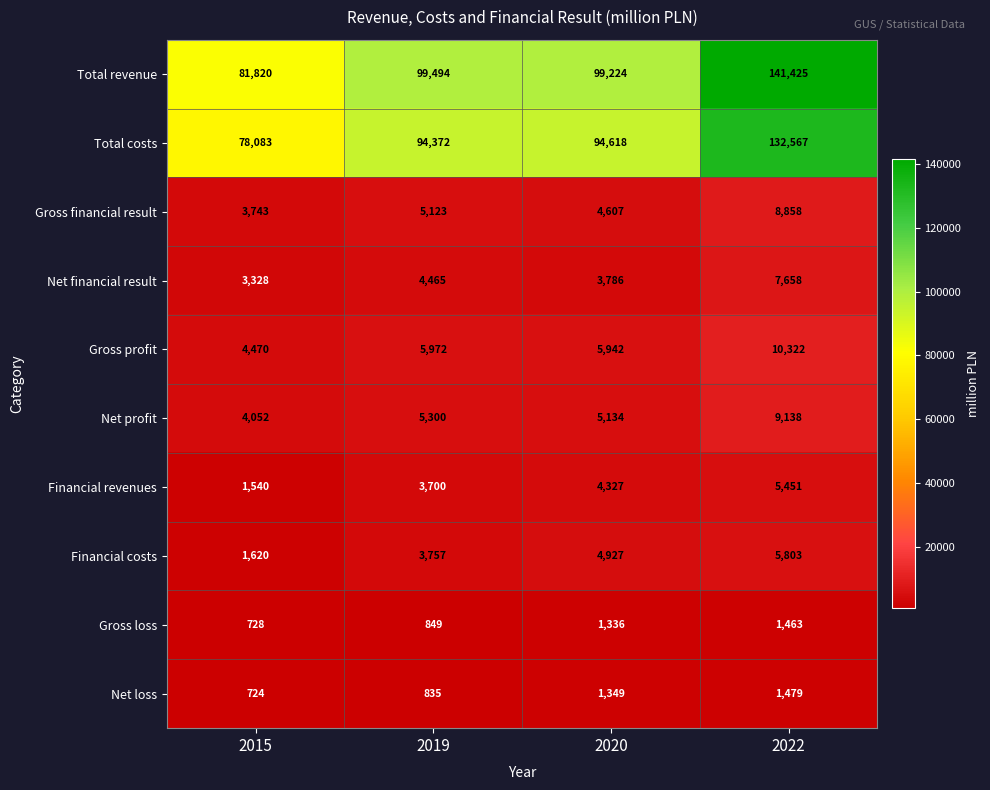

What is the difference between the maximum and minimum values in the Total costs series?

54484